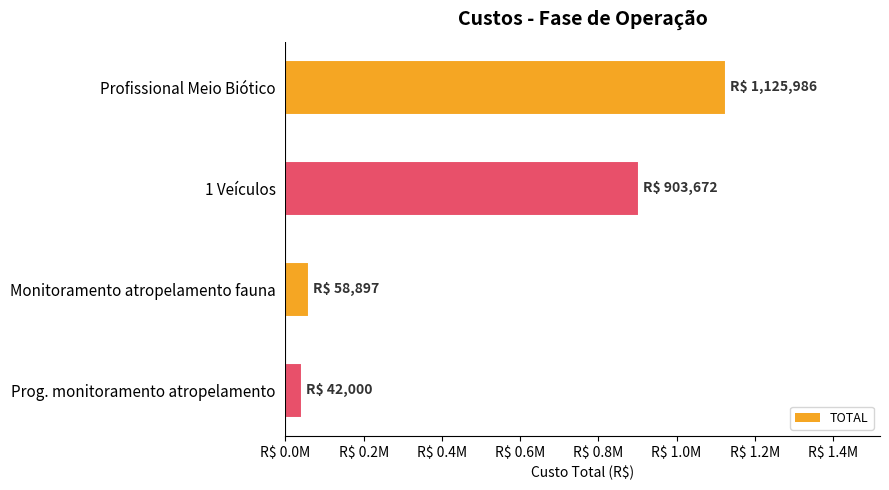

Are the bars horizontal?

Yes